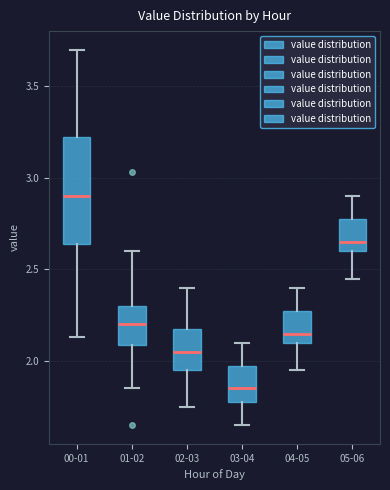

Reading left to right, read every box against the y-axis: the position of its median line, the range the box covers, and the ends of its whiskers. The values are not printed on the chart, so give them approximately, as read against the axis.

00-01: median 2.90, box 2.65 to 3.25, whiskers 2.15 to 3.70
01-02: median 2.20, box 2.10 to 2.30, whiskers 1.85 to 2.60
02-03: median 2.05, box 1.95 to 2.20, whiskers 1.75 to 2.40
03-04: median 1.85, box 1.80 to 2.00, whiskers 1.65 to 2.10
04-05: median 2.15, box 2.10 to 2.30, whiskers 1.95 to 2.40
05-06: median 2.65, box 2.60 to 2.80, whiskers 2.45 to 2.90